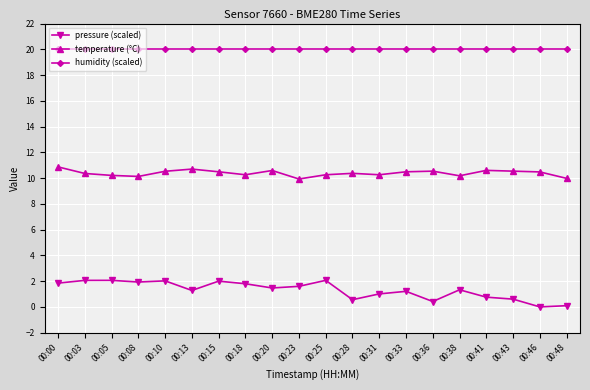

What is the average value of the pressure (scaled) series?

1.3